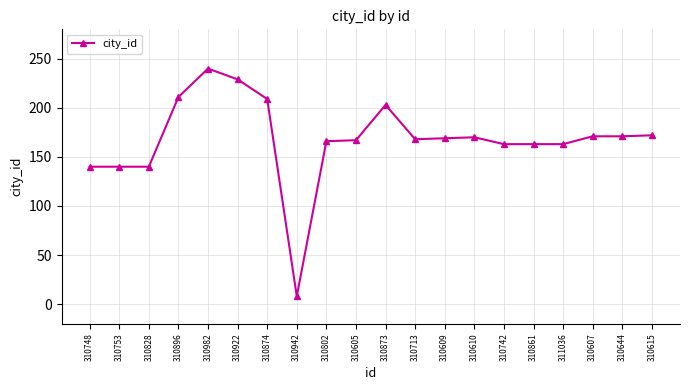

True or false: the data shows 171 at 310607.

True